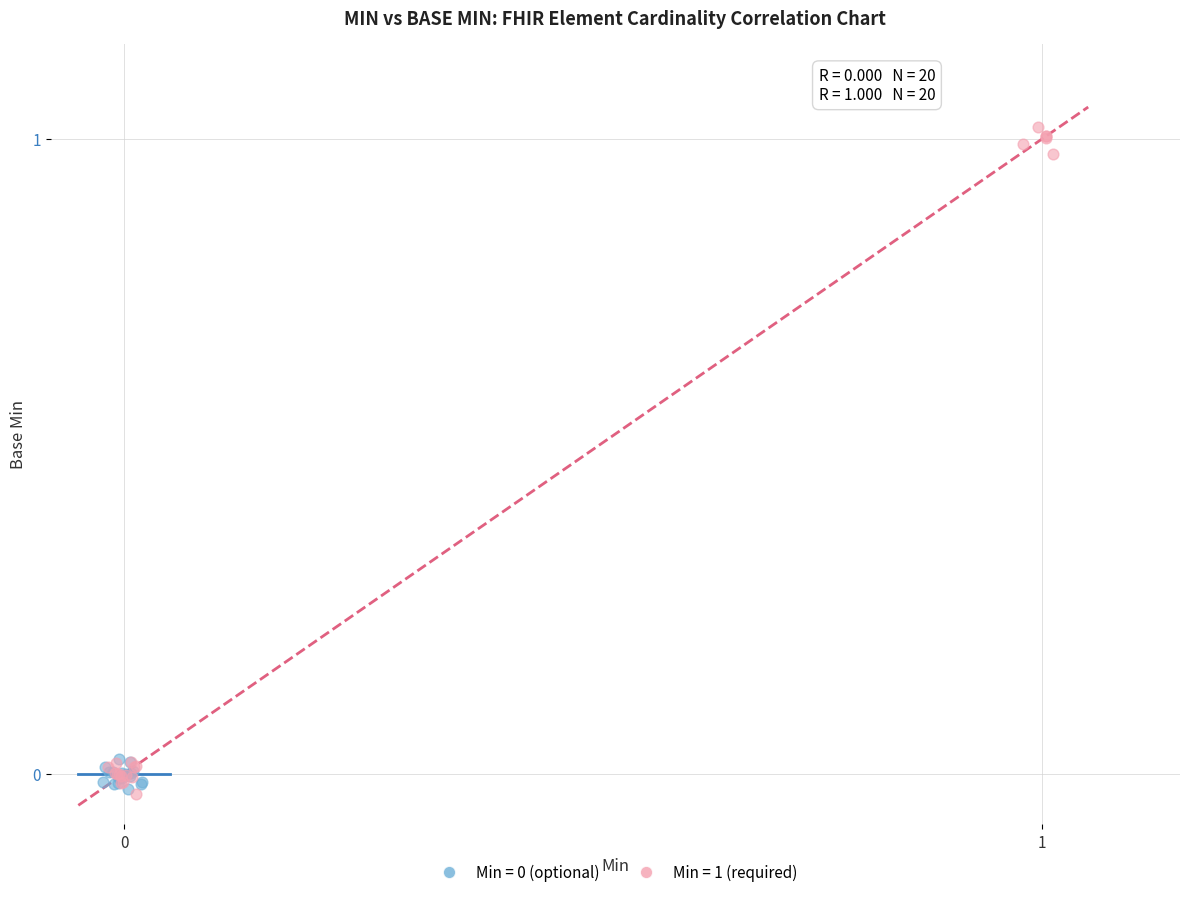

Which series has the largest Y range (max minus min)?

Min = 1 (required)